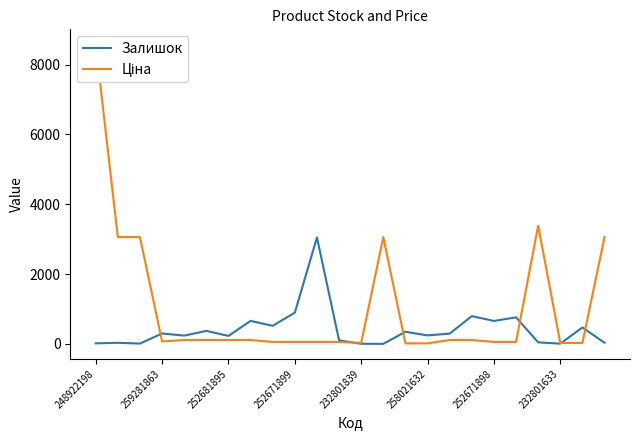

The Залишок series shows 298 at 259281863. True or false?

True